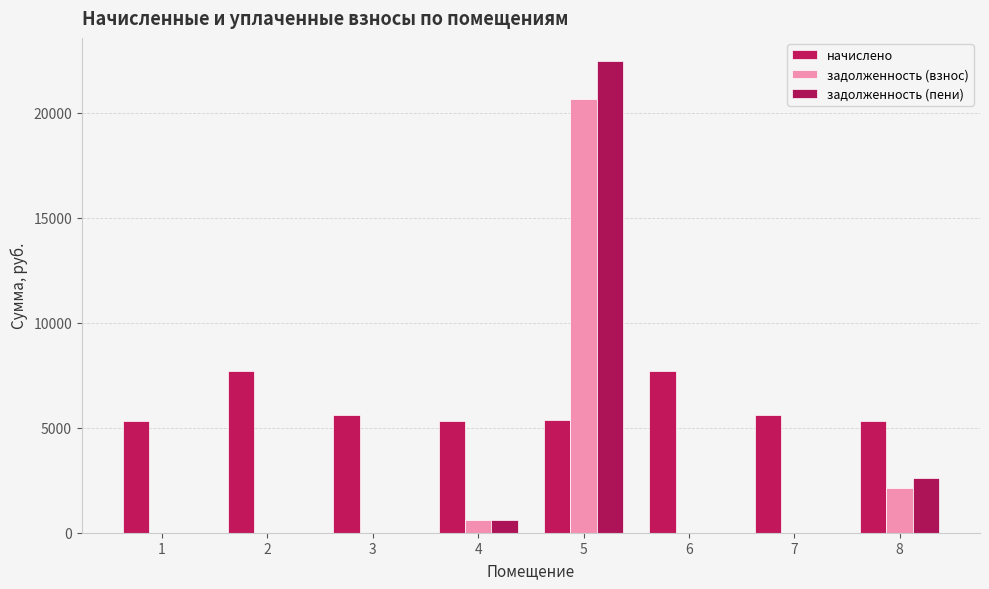

What value does the задолженность (пени) series have at 8?

2607.6